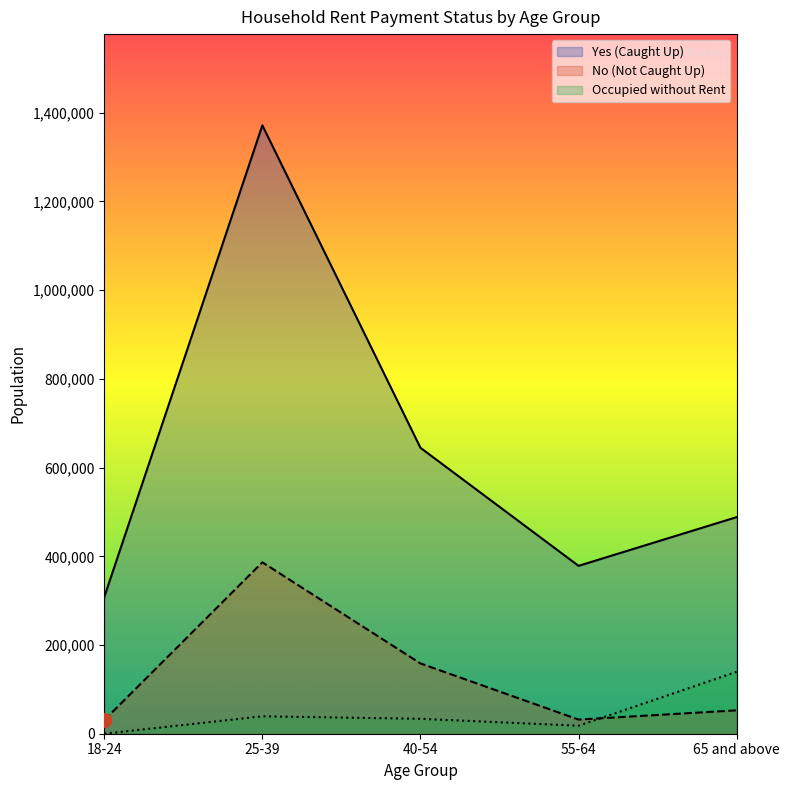

Rank the categories by Occupied without rent value from highest to lowest.

65 and above, 25-39, 40-54, 55-64, 18-24